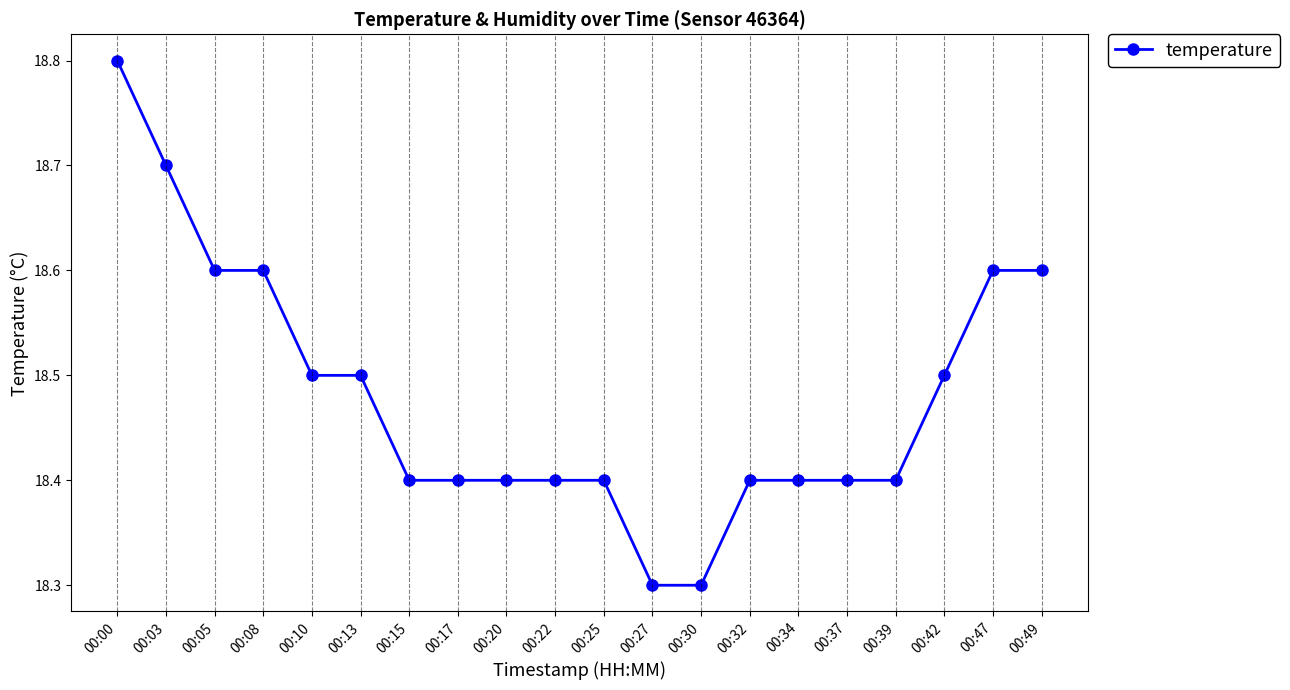

The value at 00:17 is 18.4. True or false?

True